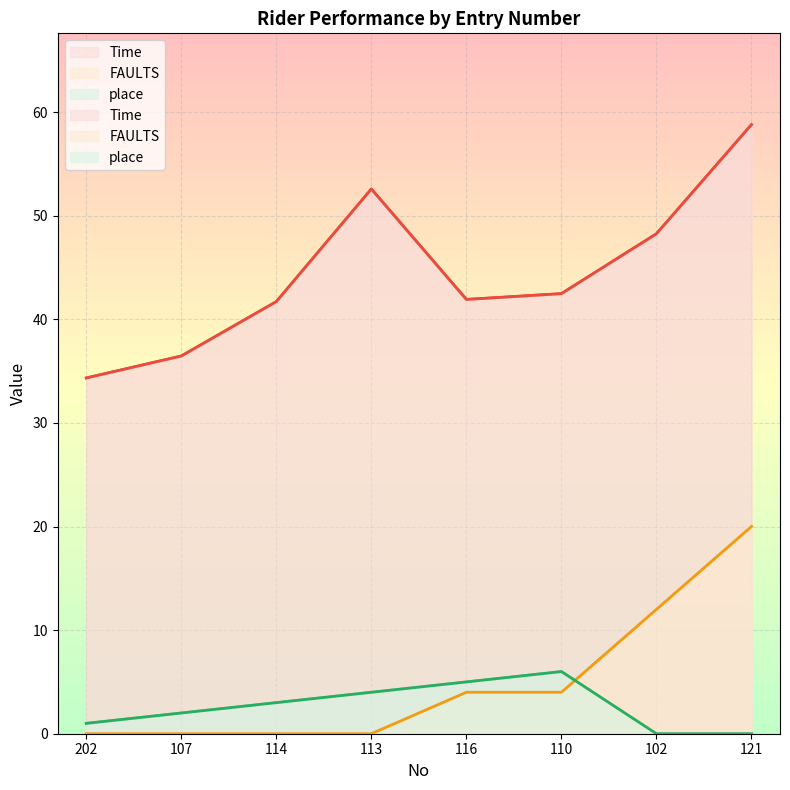

What is the sum of all place values?

21.0